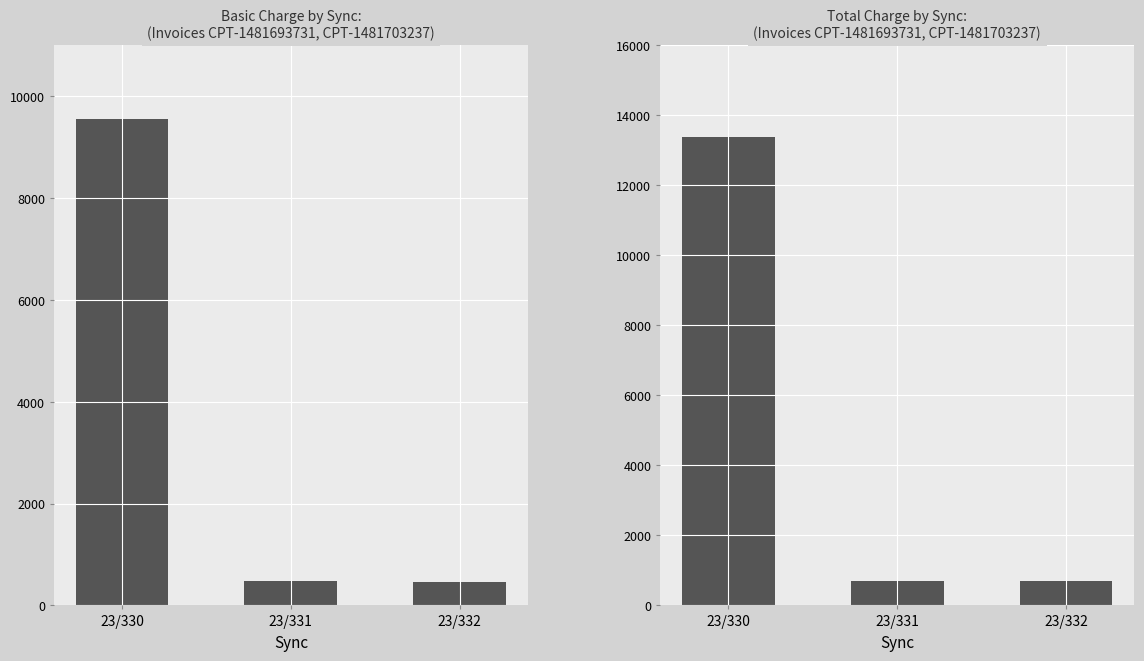

What is the value of the Total bar at the 1st from the left?

13386.9